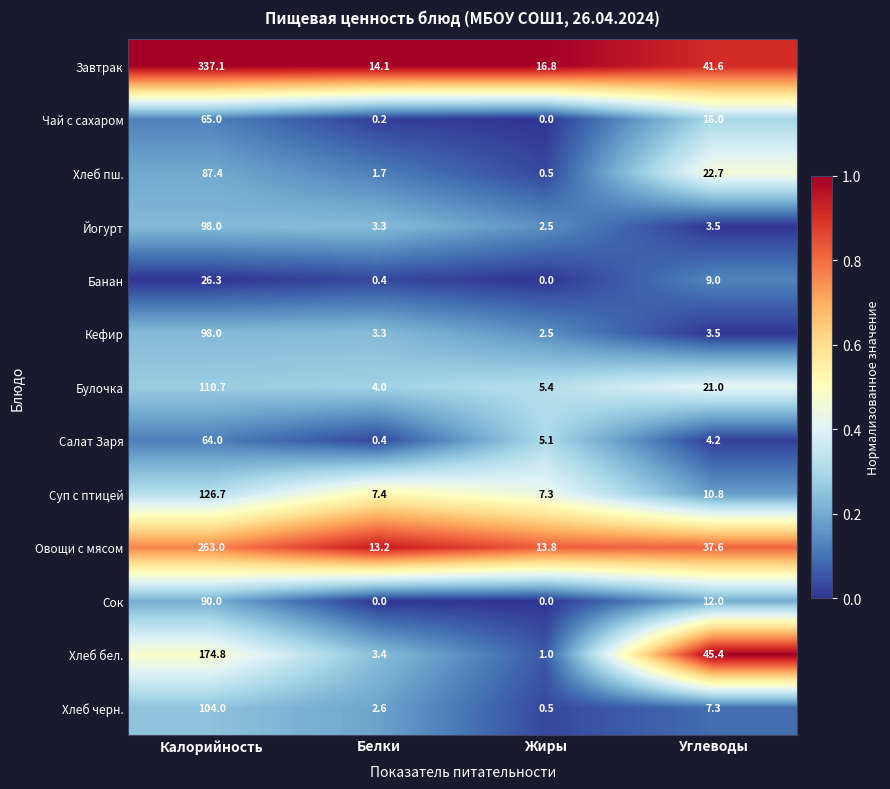

How many data points does each series have?

4